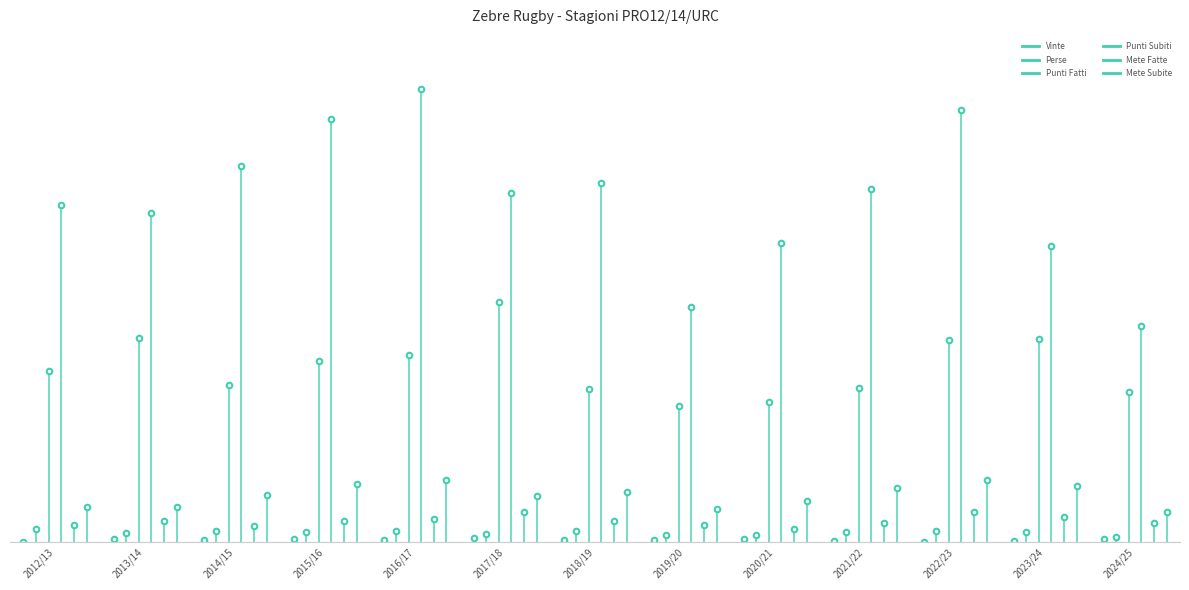

Reading right to left, what are all the values shown in this chart?

Vinte: 5	1	0	1	4	3	3	7	3	5	3	5	0
Perse: 9	16	18	17	12	11	18	14	19	17	19	15	22
Punti Fatti: 254	345	343	261	237	230	260	408	318	308	266	347	291
Punti Subiti: 366	503	734	600	508	399	610	593	769	718	639	559	573
Mete Fatte: 32	43	50	32	22	29	35	50	38	35	27	35	29
Mete Subite: 51	94	105	91	69	56	85	78	105	99	80	59	60